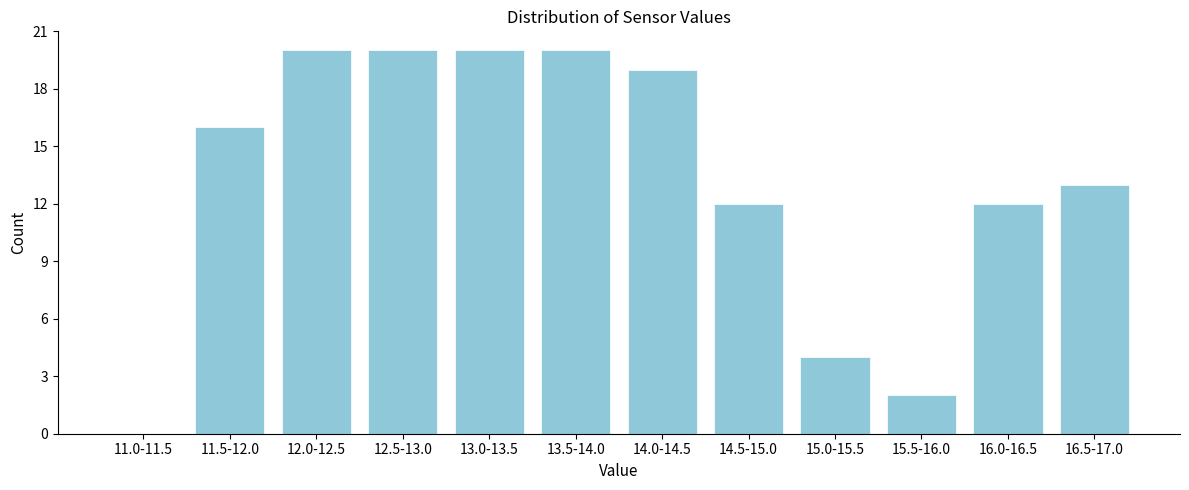

Reading left to right, what are all the values shown in this chart?

11.0-11.5=0	11.5-12.0=16	12.0-12.5=20	12.5-13.0=20	13.0-13.5=20	13.5-14.0=20	14.0-14.5=19	14.5-15.0=12	15.0-15.5=4	15.5-16.0=2	16.0-16.5=12	16.5-17.0=13